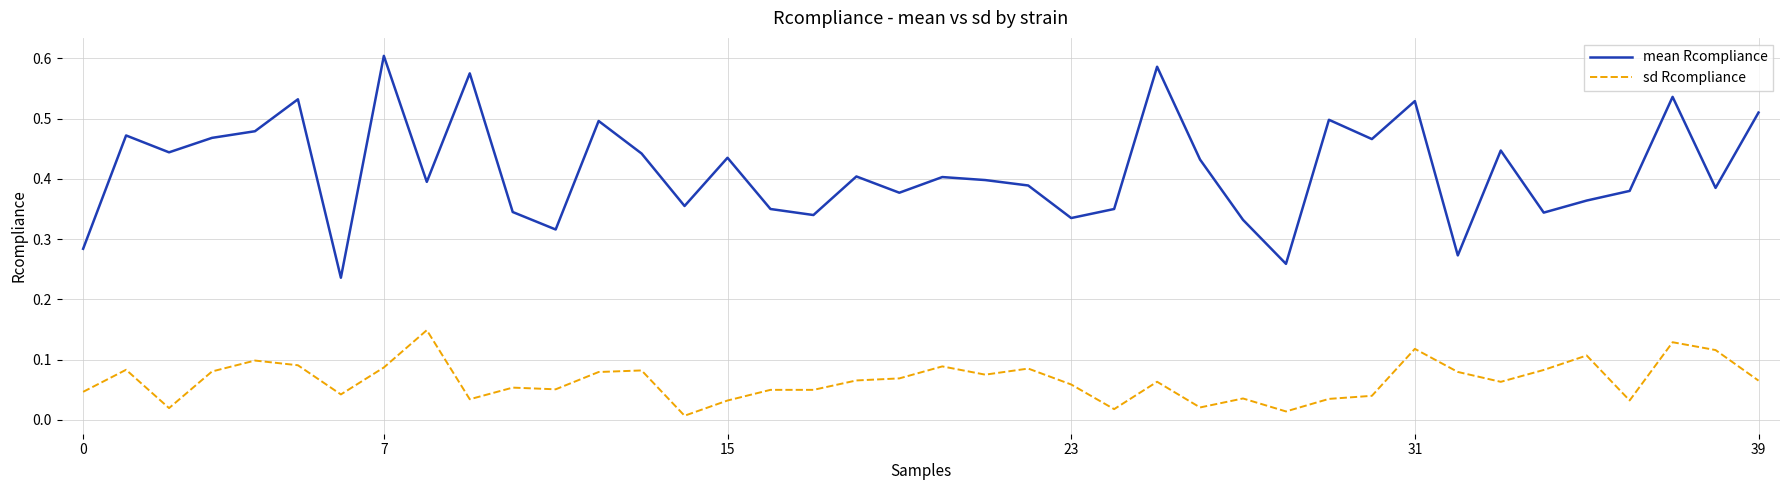

Which series has the largest total across all categories?

mean Rcompliance